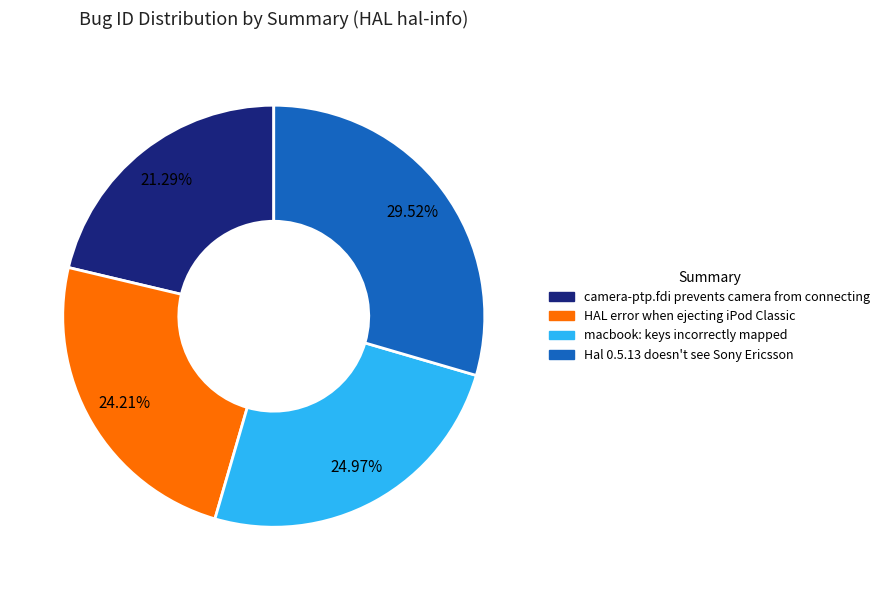

Does any single category account for the majority?

No